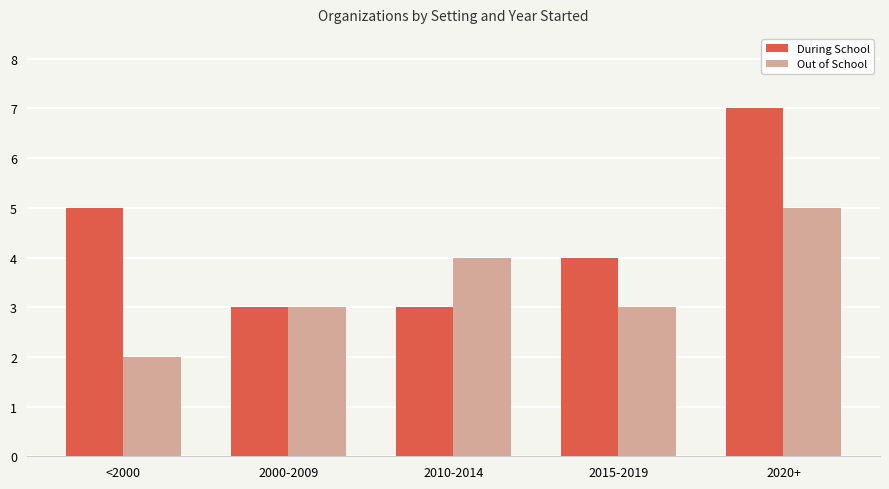

What is the label of the 1st bar from the right?

2020+